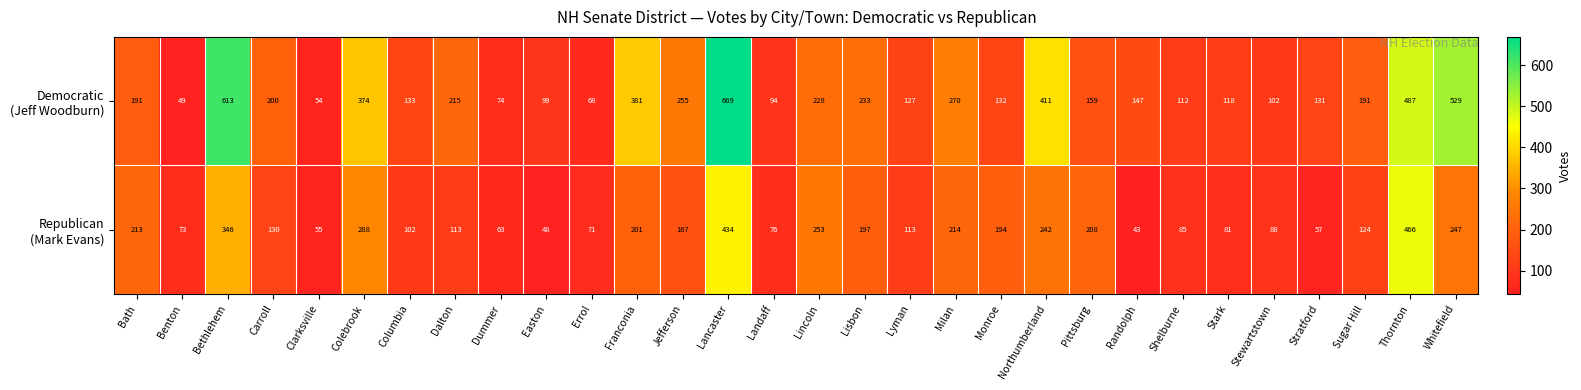

What is the spread (max minus min) of values at Lincoln?

25